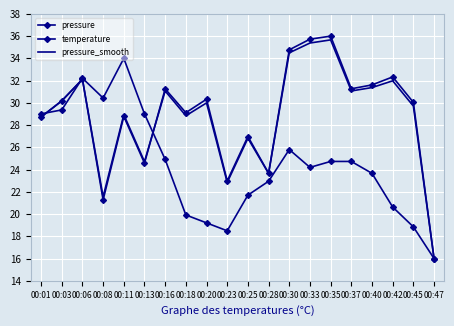

Between 00:18 and 00:35, which series saw the biggest shift?

pressure